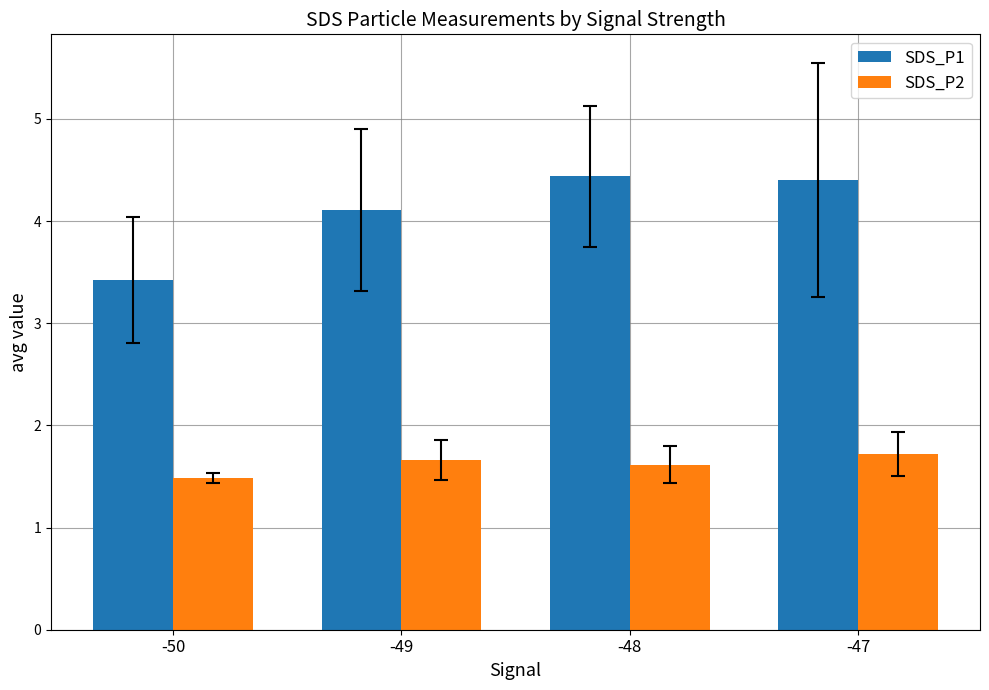

Which series has the widest spread of values?

SDS_P1